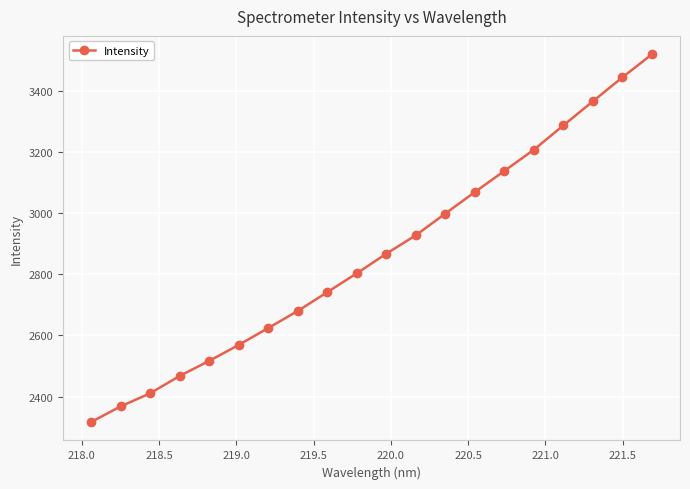

What is the smallest value displayed?

2316.5